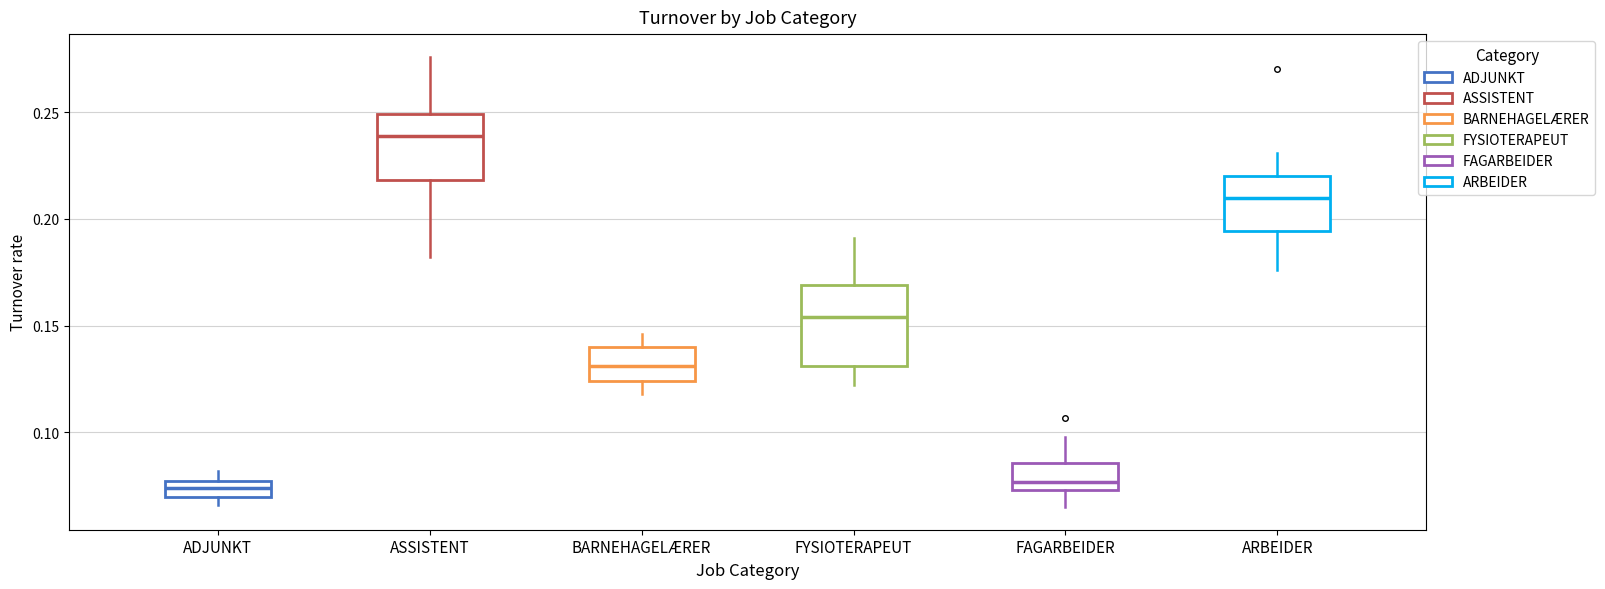

Comparing the boxes themselves (not the whiskers), which one is the tallest?

FYSIOTERAPEUT